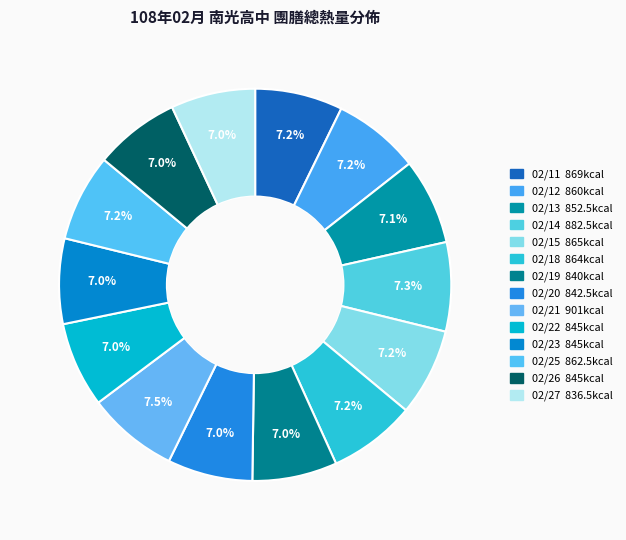

Is there any slice that represents more than half of the pie?

No